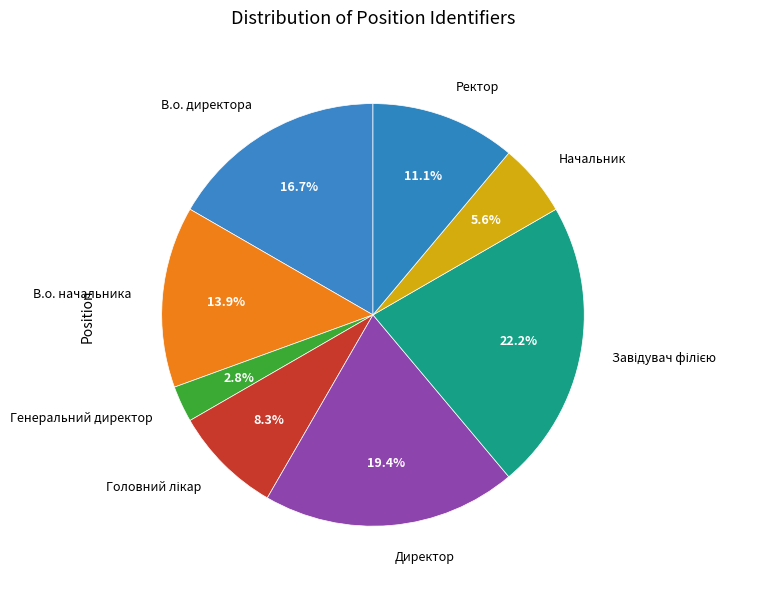

To the nearest percent, what is the average slice percentage?

12%